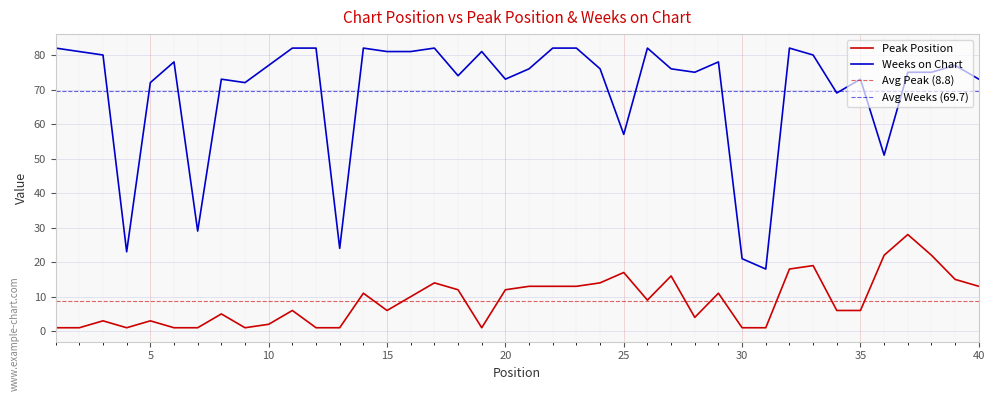

List the series in order of their peak value, highest first.

Weeks on Chart, Peak Position